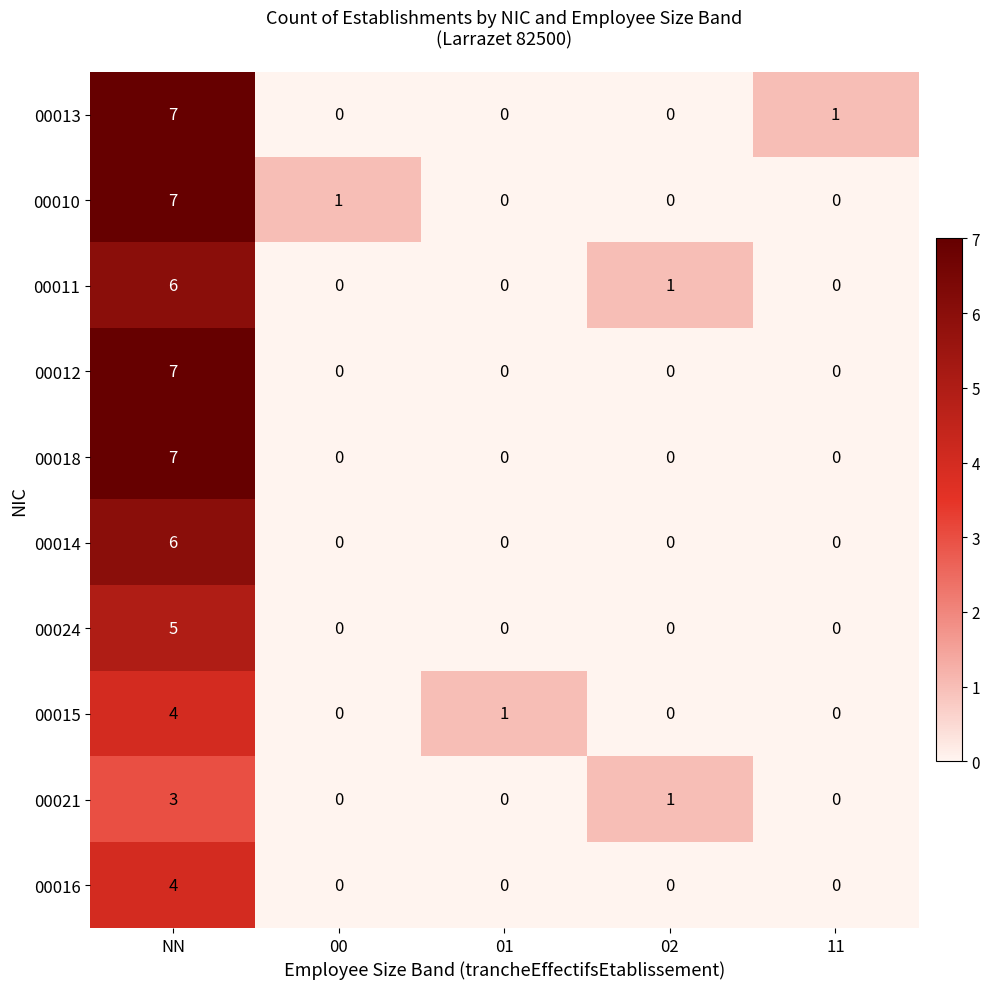

What is the greatest value displayed?

7